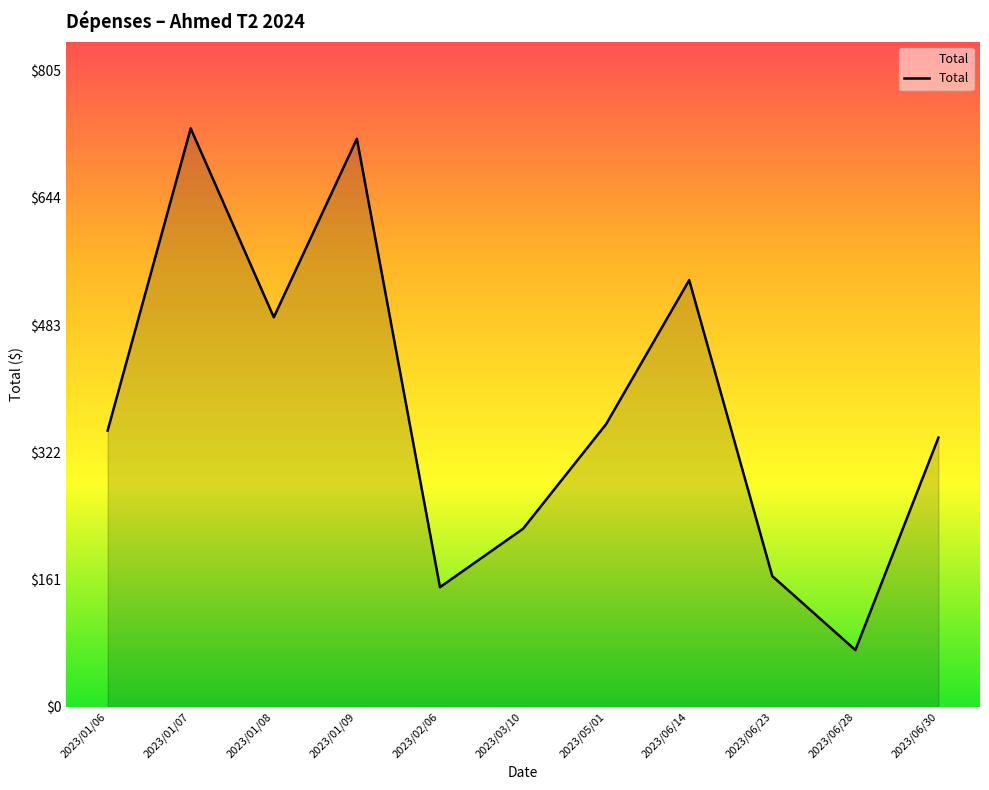

Between 2023/06/30 and 2023/02/06, which is larger?

2023/06/30